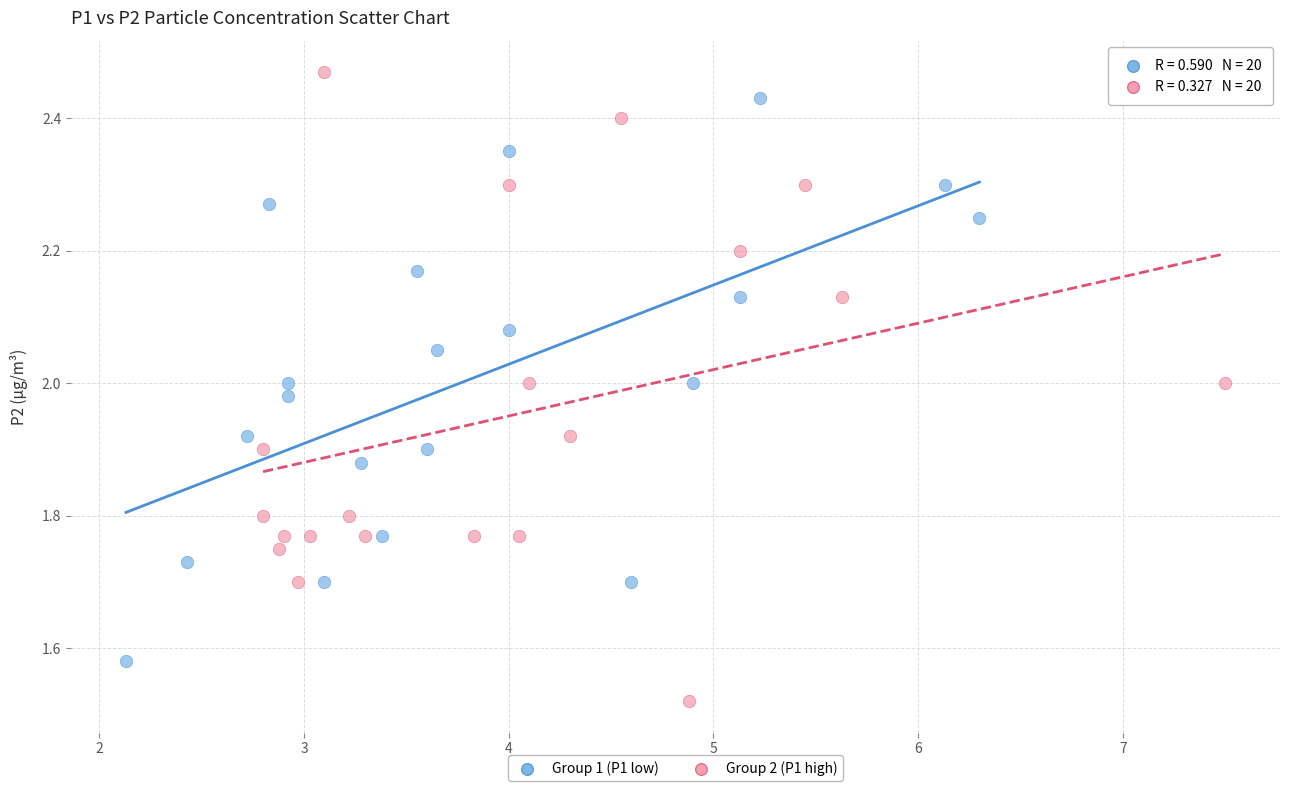

Which series has the widest spread of Y values?

Group 2 (P1 high)